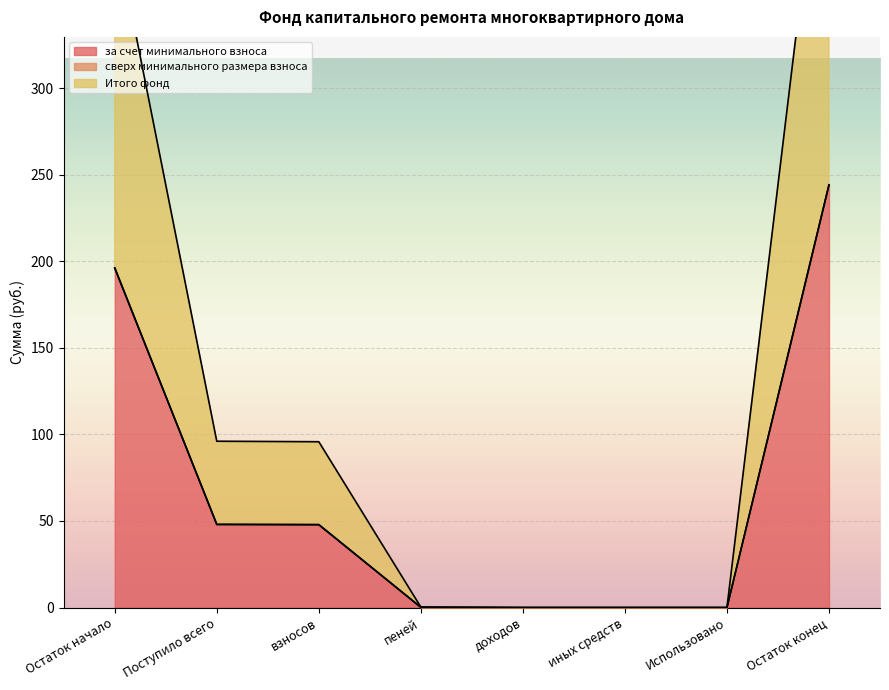

Which category has the highest value in the за счет минимального взноса series?

Остаток конец